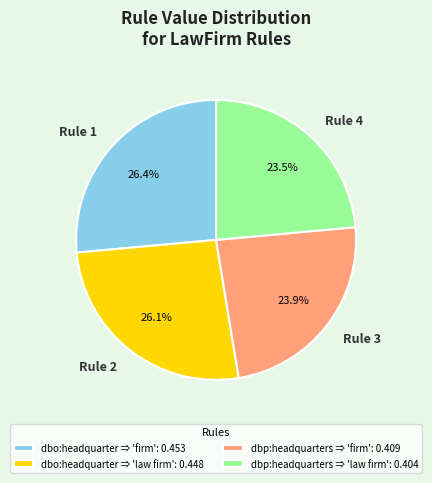

Count the number of slices in the pie.

4